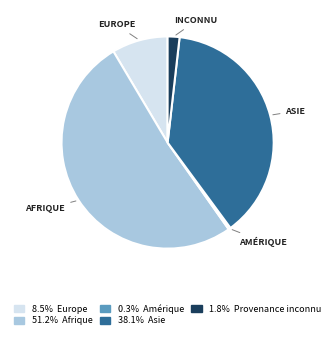

Is there any slice that represents more than half of the pie?

Yes